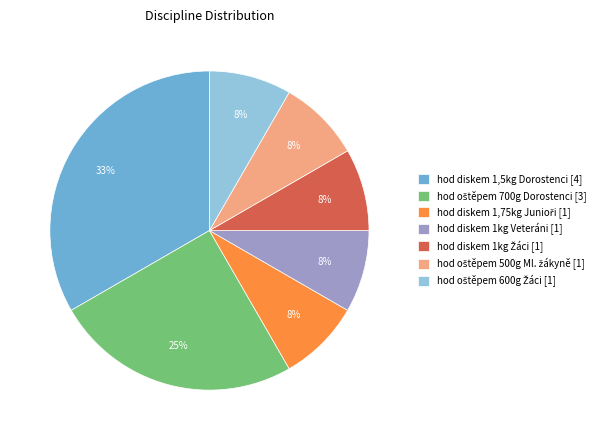

Is there a majority slice in this chart?

No